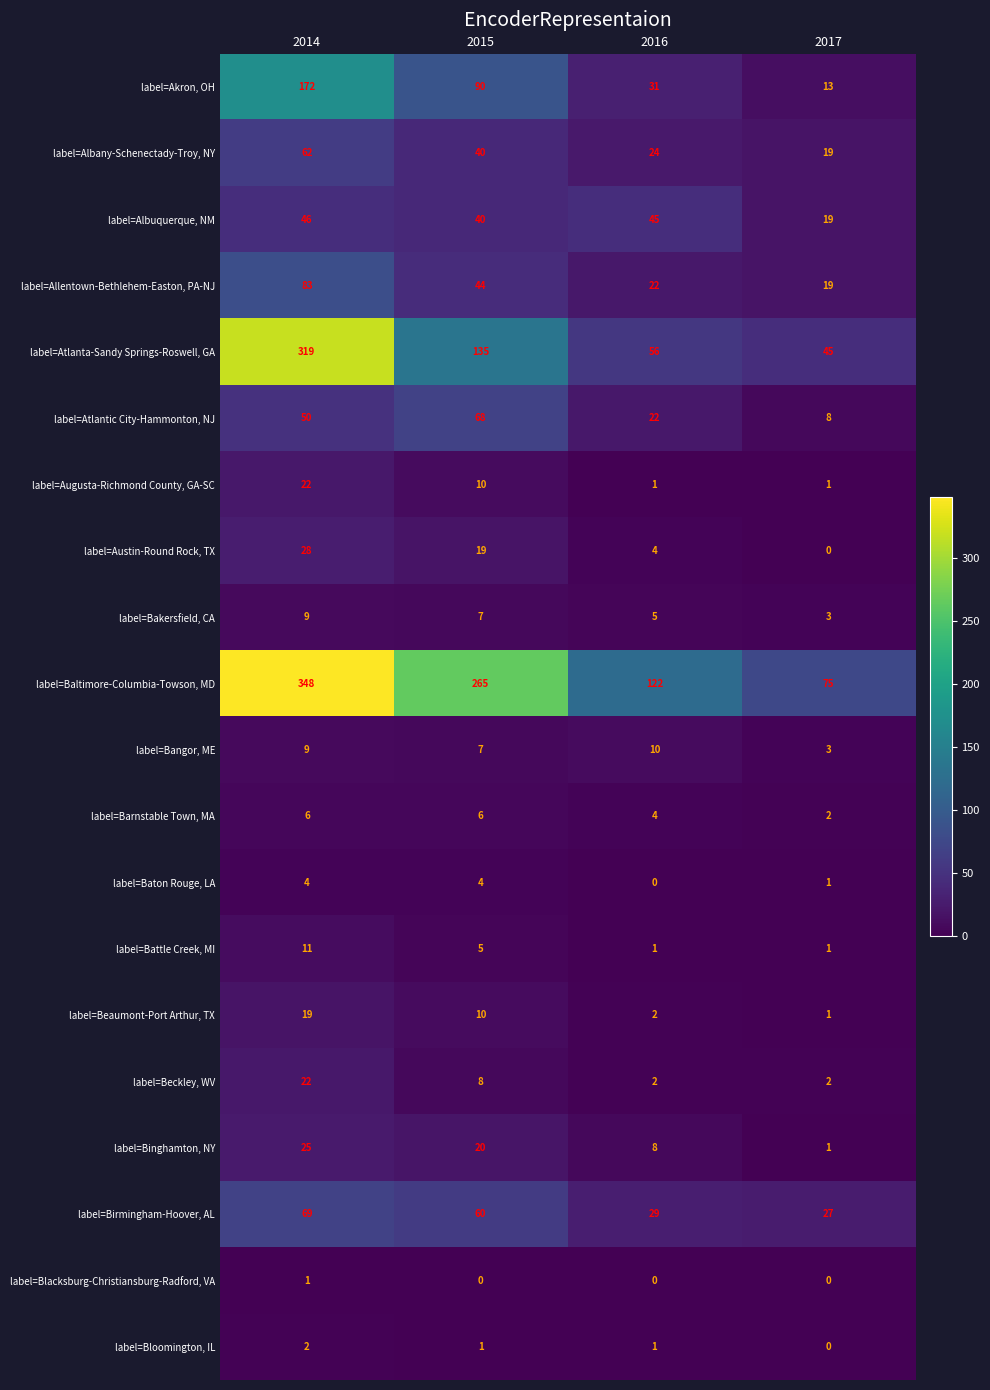

At which label does label=Albuquerque, NM reach its minimum?

2017